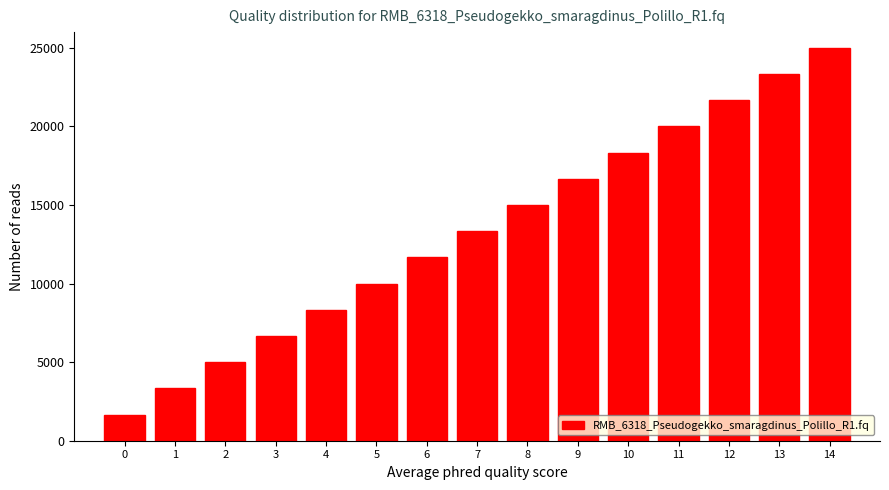

Reading left to right, what are all the values shown in this chart?

1666.7	3333.3	5000.0	6666.7	8333.3	10000.0	11666.7	13333.3	15000.0	16666.7	18333.3	20000.0	21666.7	23333.3	25000.0